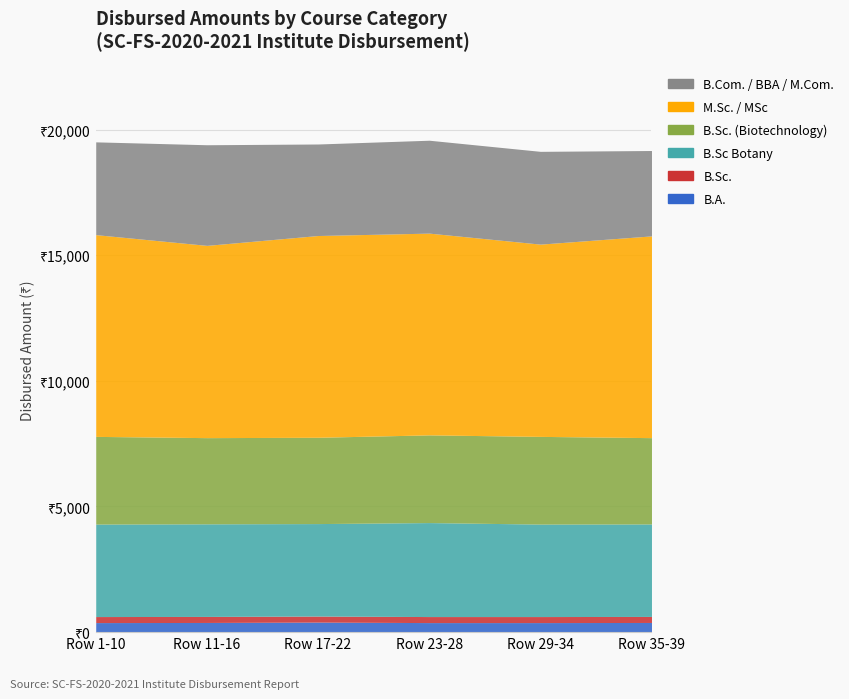

True or false: B.Sc. has a value of 157.9 at Row 29-34.

False